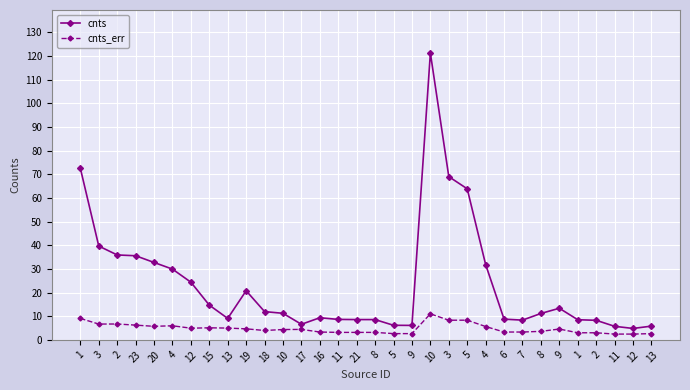

At which label does cnts first exceed 11?

1